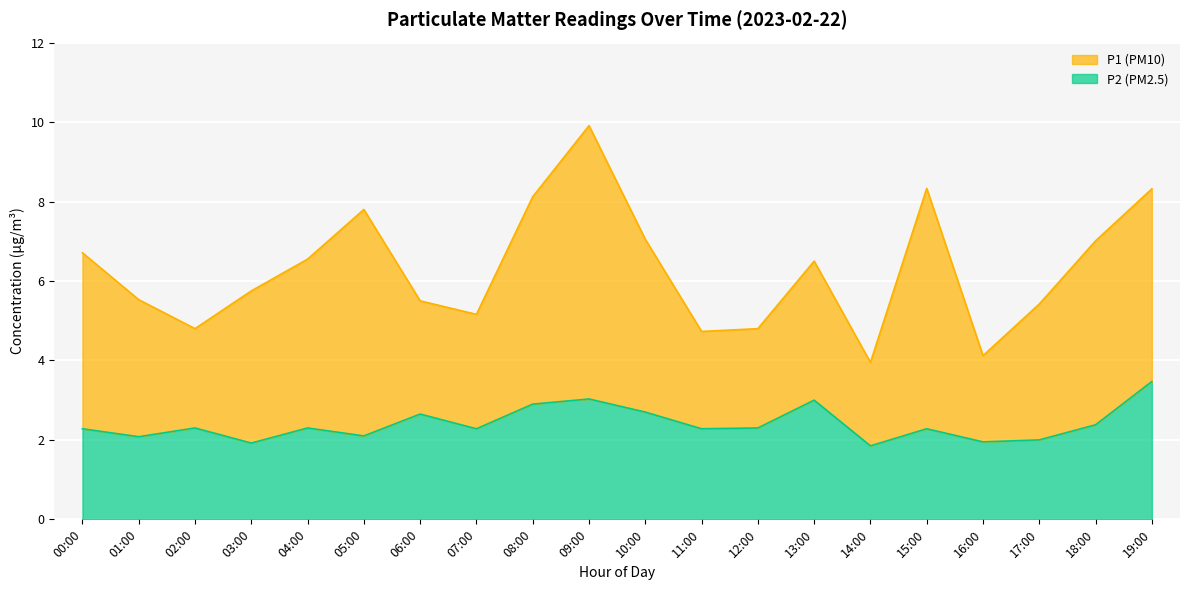

At which category does the data reach its first local valley?

01:00